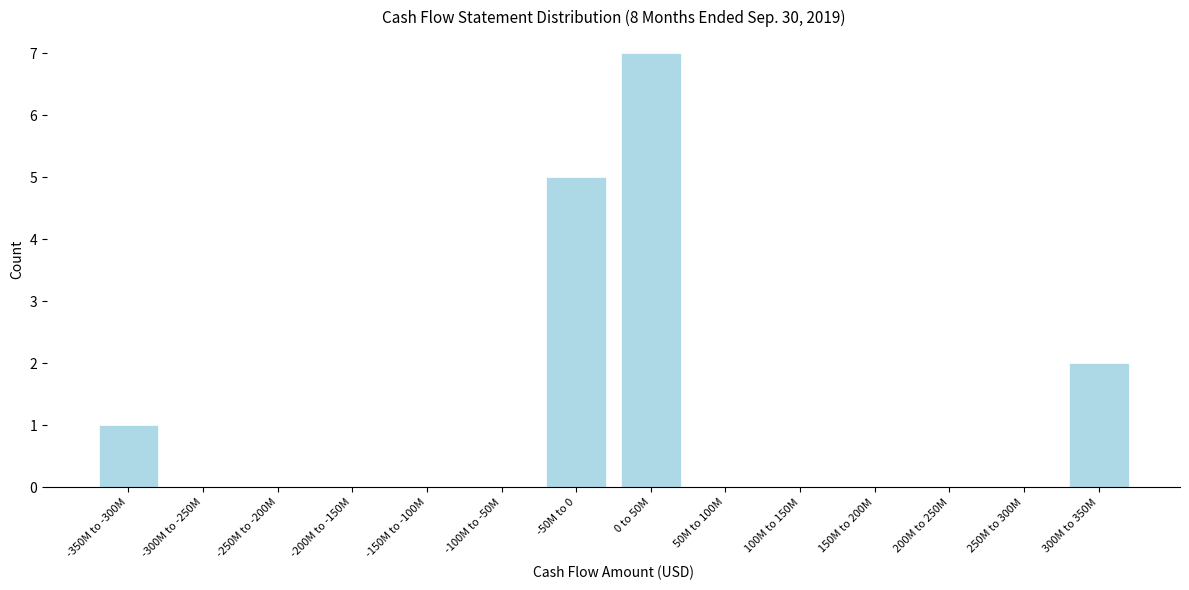

Reading left to right, what are all the values shown in this chart?

-350M to -300M=1	-300M to -250M=0	-250M to -200M=0	-200M to -150M=0	-150M to -100M=0	-100M to -50M=0	-50M to 0=5	0 to 50M=7	50M to 100M=0	100M to 150M=0	150M to 200M=0	200M to 250M=0	250M to 300M=0	300M to 350M=2